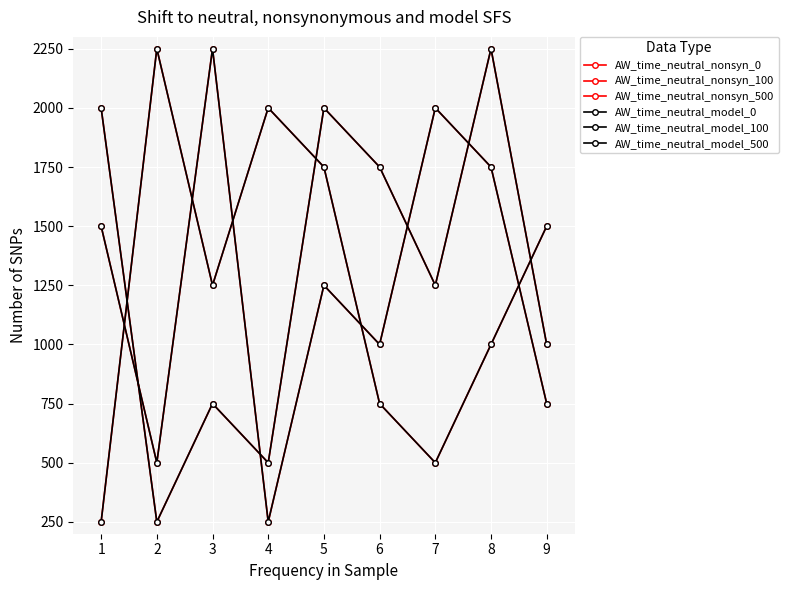

What is the difference between the AW_time_neutral_nonsyn_500 values at 2 and 5?

500